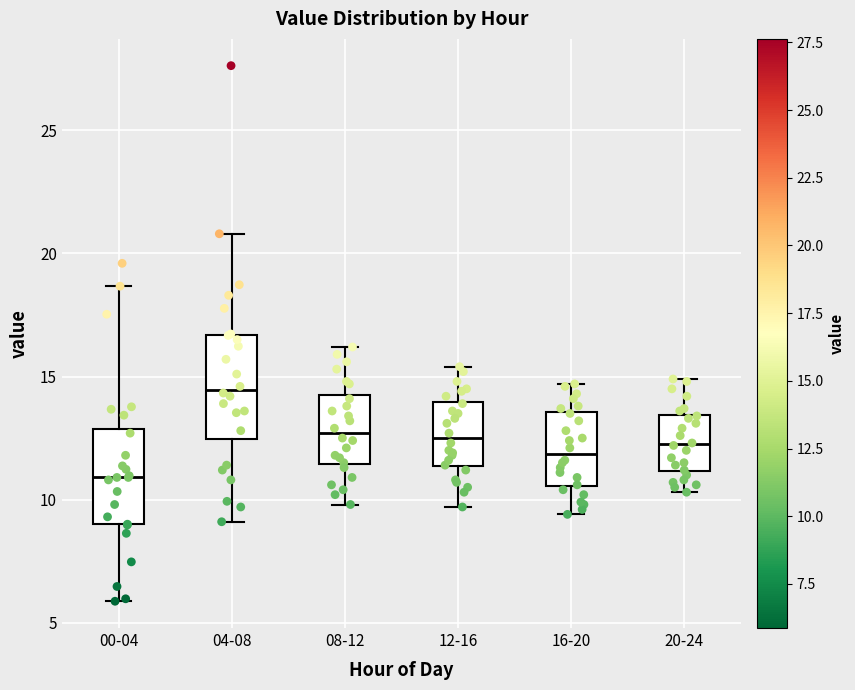

Which box has the lowest median line?

00-04